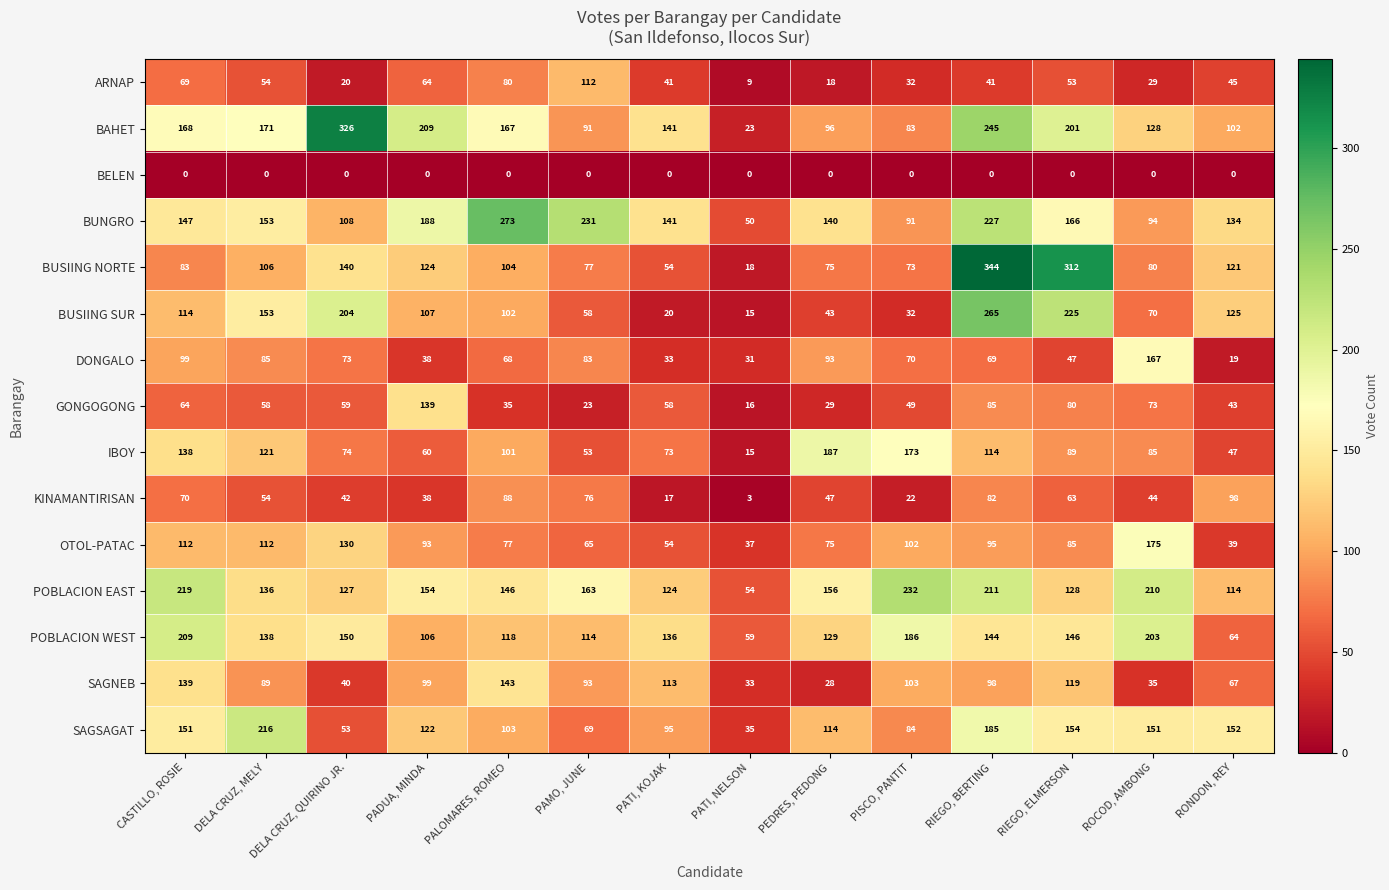

At which label is ARNAP closest to 60?

PADUA, MINDA